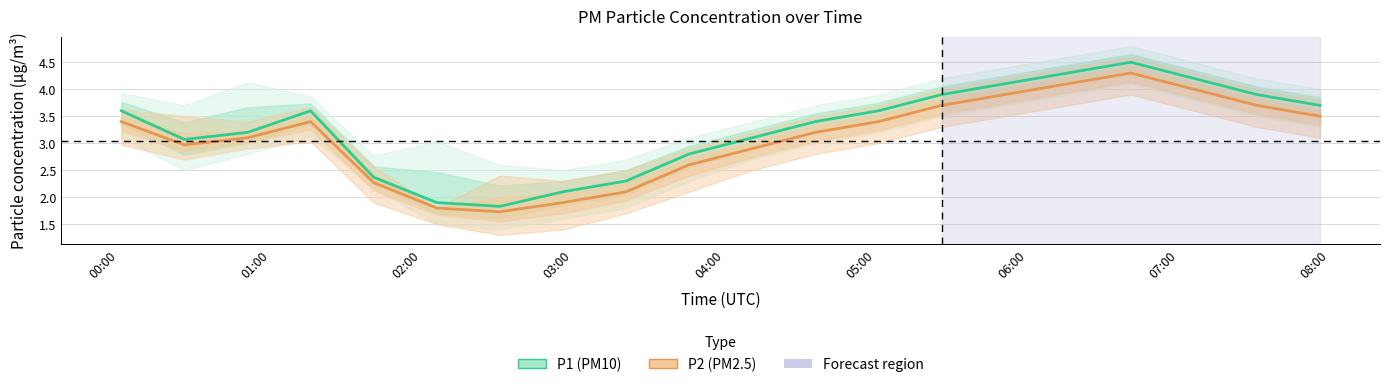

Reading left to right, list all the values displayed in this chart.

P1 (PM10): 3.6	3.1	3.2	3.6	2.4	1.9	1.8	2.1	2.3	2.8	3.1	3.4	3.6	3.9	4.1	4.3	4.5	4.2	3.9	3.7
P2 (PM2.5): 3.4	3.0	3.1	3.4	2.3	1.8	1.7	1.9	2.1	2.6	2.9	3.2	3.4	3.7	3.9	4.1	4.3	4.0	3.7	3.5